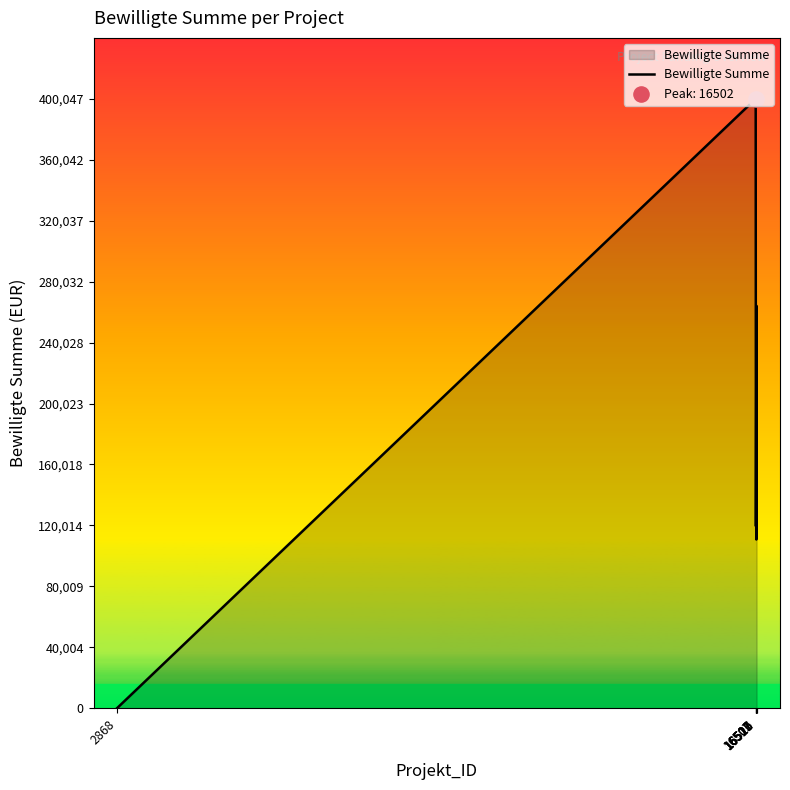

Which has a higher value, 16516 or 16507?

16507